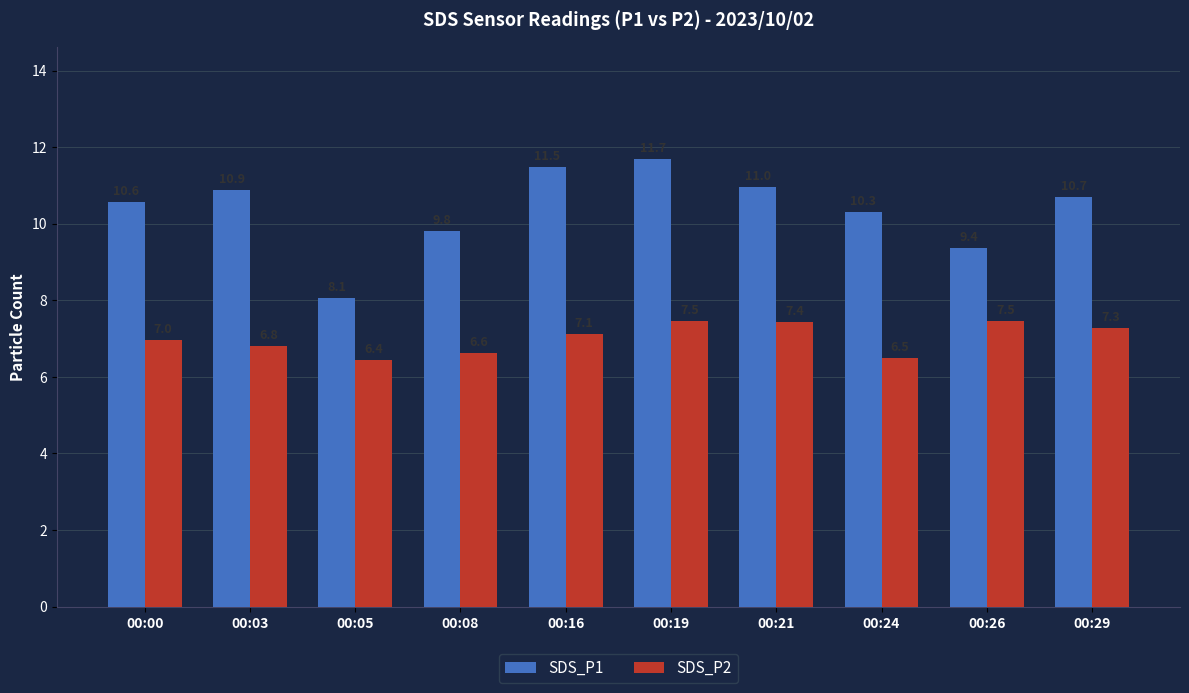

At 00:21, list the series in order from smallest to largest.

SDS_P2, SDS_P1